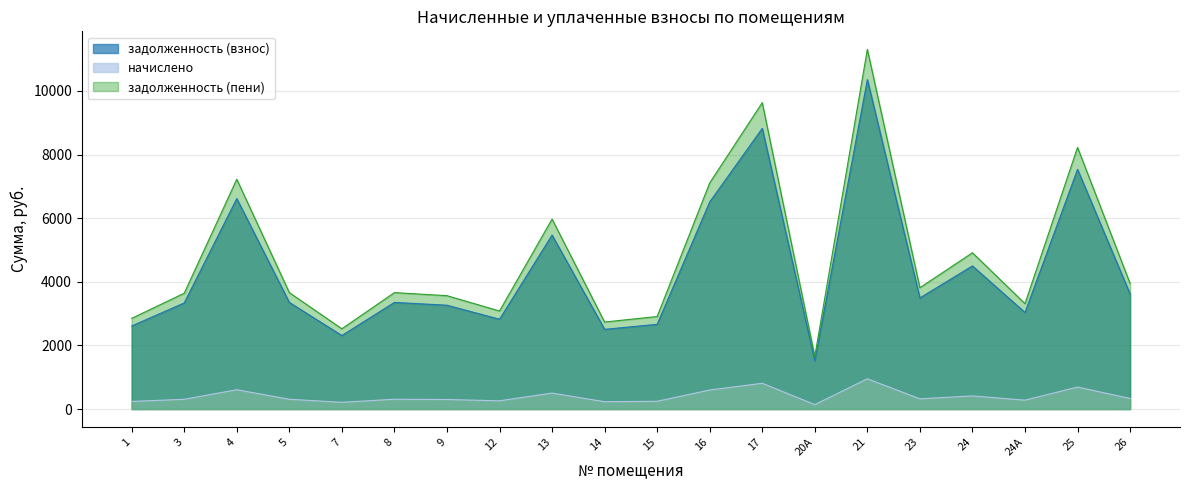

Is it true that задолженность (пени) equals 1329.7 at 9?

False